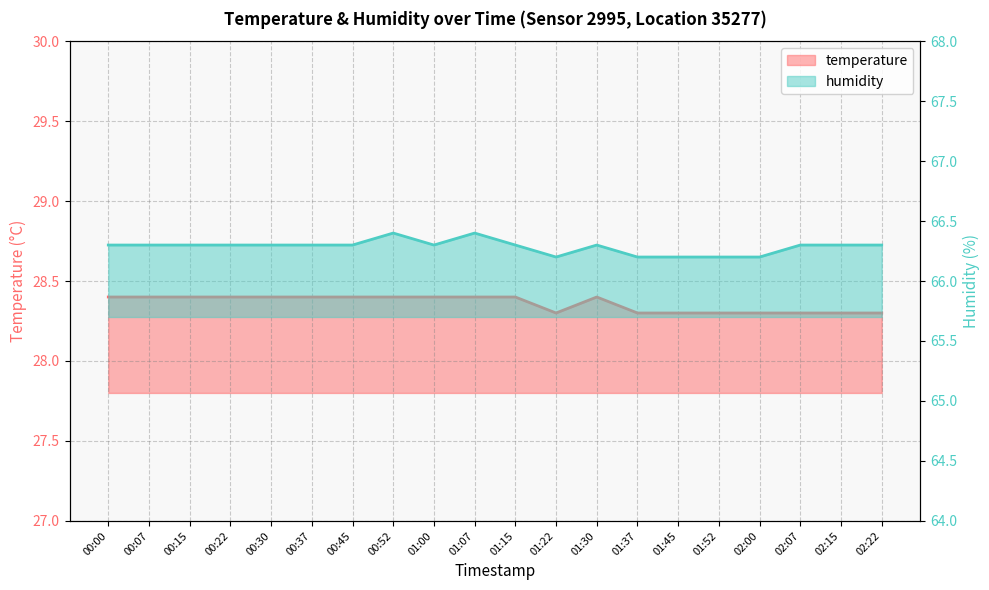

What position from the left is 01:15?

11